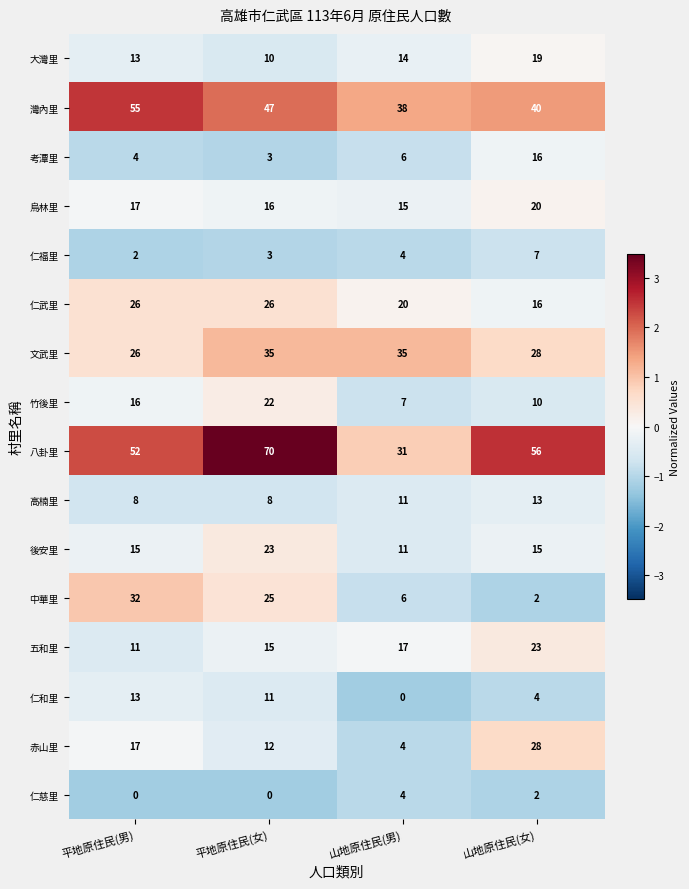

At which label does 大灣里 reach its peak?

山地原住民(女)